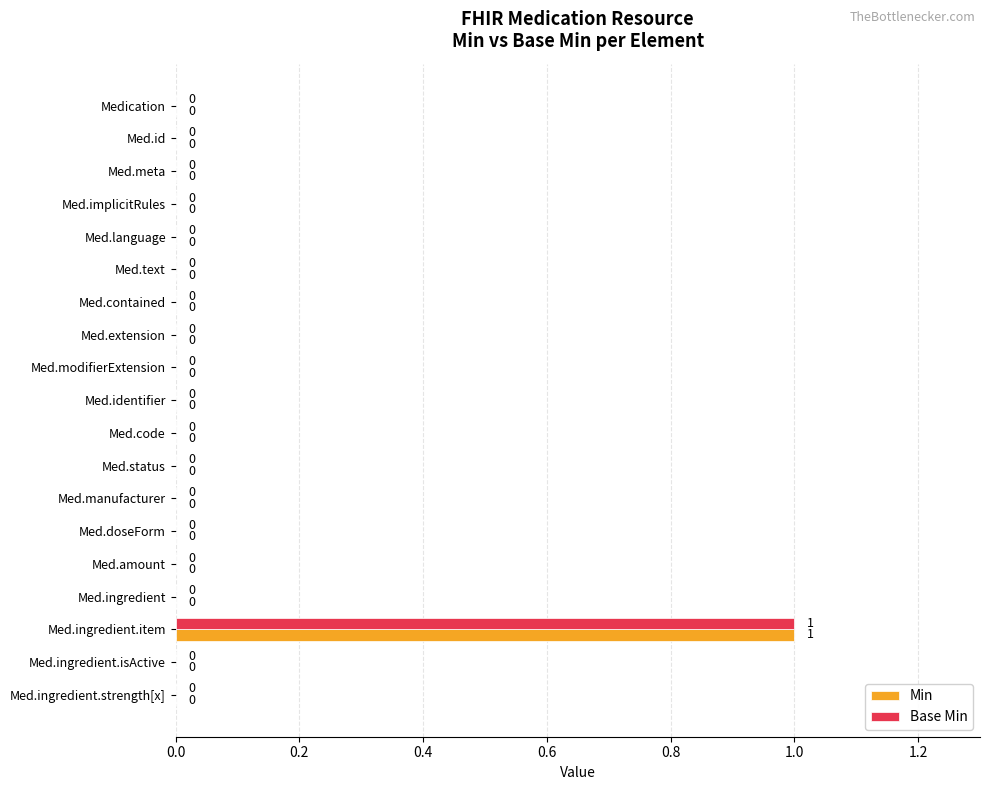

How many Base Min values are between 0 and 1?

19